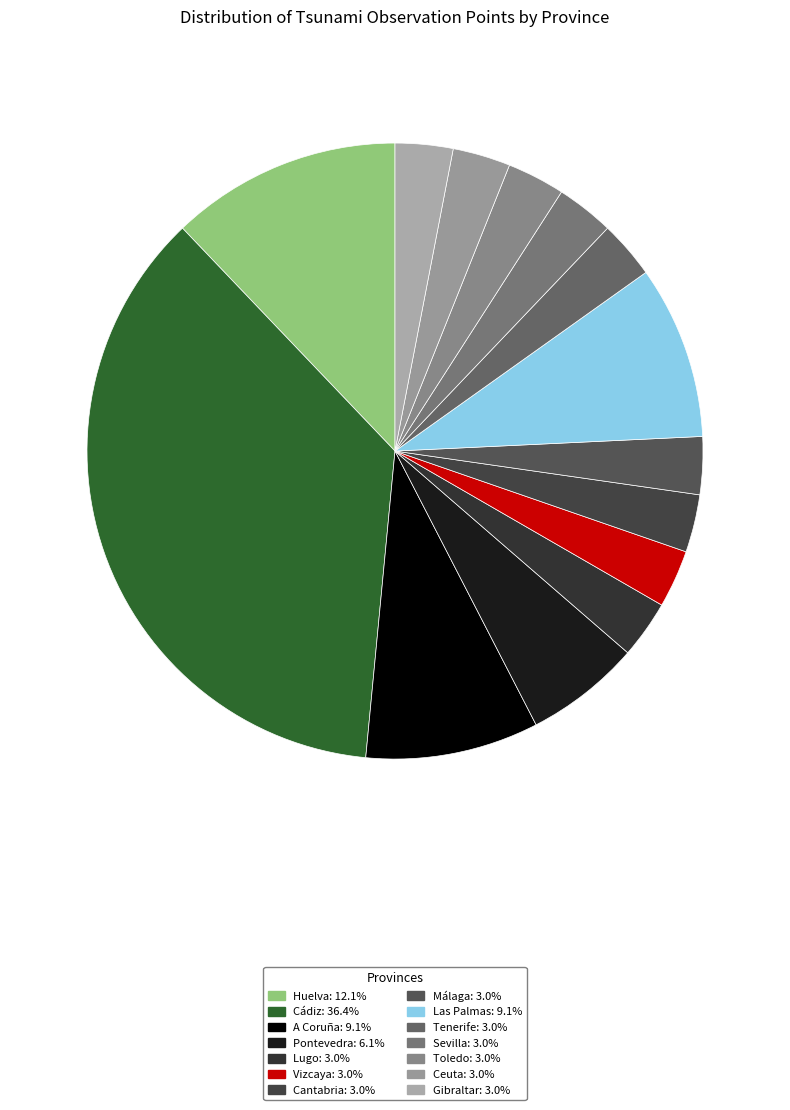

Which category has the smallest portion of the pie?

Lugo